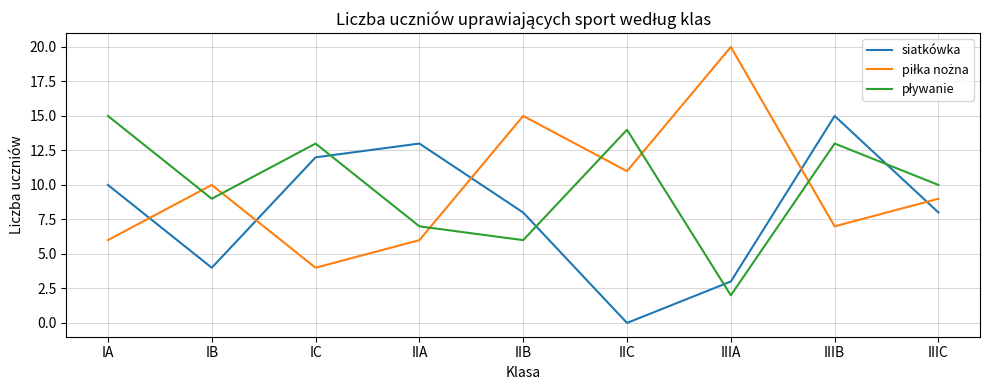

What is the difference between the siatkówka values at IIC and IIIB?

15